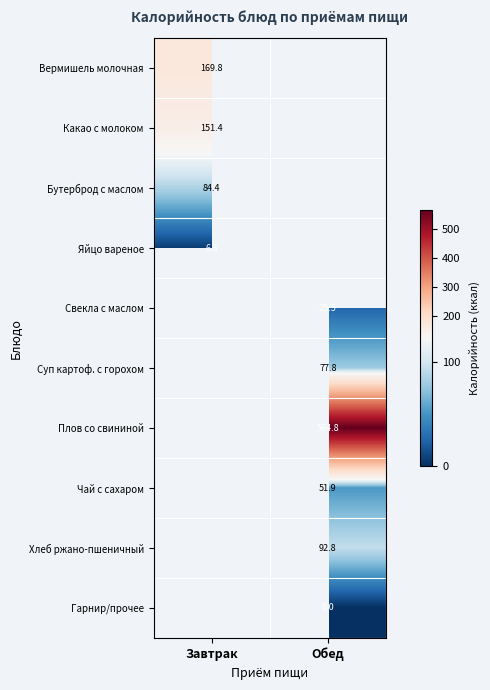

At how many categories does at least one series exceed 301?

1